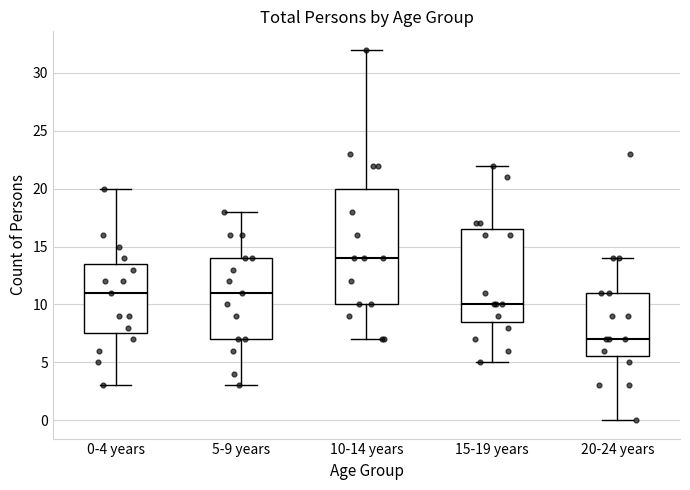

Reading left to right, transcribe this box plot: for each box, give where its median line is, the range the box spans, and where its two whiskers end, as read against the y-axis. The values are not printed on the chart, so give them approximately, as read against the axis.

0-4 years: median 11.0, box 7.5 to 13.5, whiskers 3.0 to 20.0
5-9 years: median 11.0, box 7.0 to 14.0, whiskers 3.0 to 18.0
10-14 years: median 14.0, box 10.0 to 20.0, whiskers 7.0 to 32.0
15-19 years: median 10.0, box 8.5 to 16.5, whiskers 5.0 to 22.0
20-24 years: median 7.0, box 5.5 to 11.0, whiskers 0.0 to 14.0